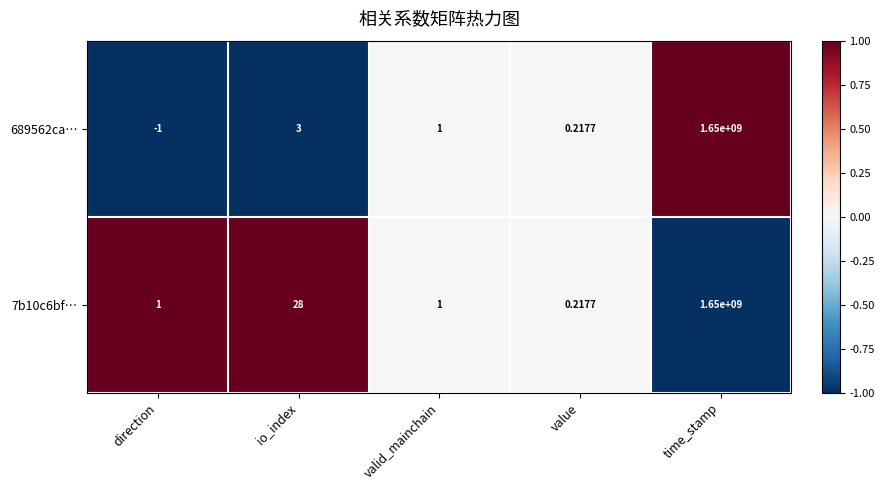

At how many categories does at least one series exceed 0?

5